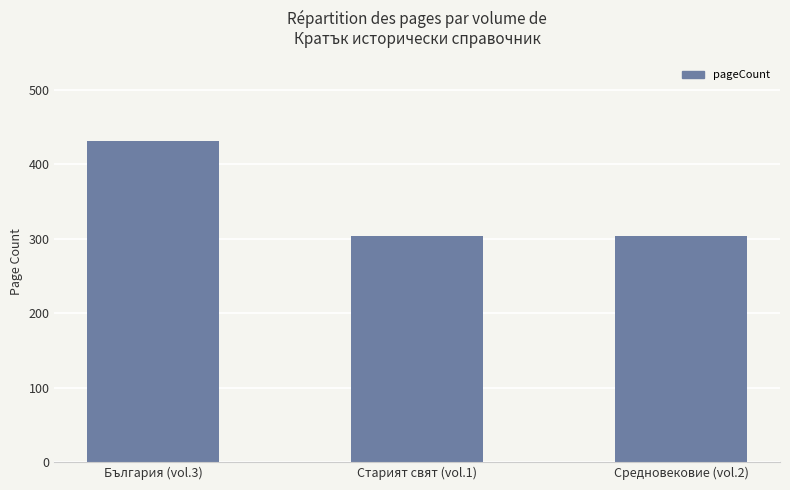

What is the maximum value shown in the chart?

432